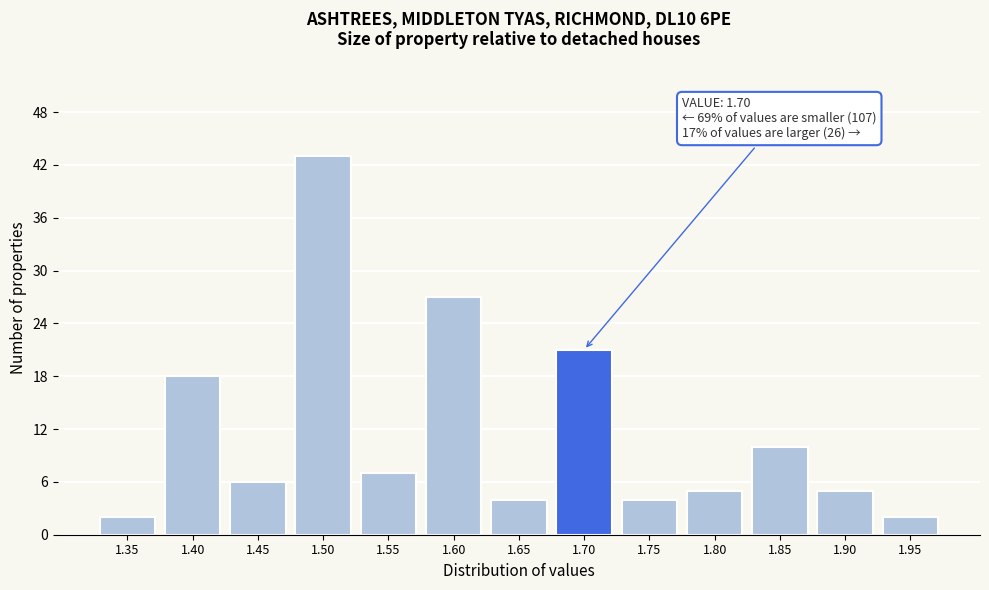

Reading right to left, list all the values displayed in this chart.

2	5	10	5	4	21	4	27	7	43	6	18	2